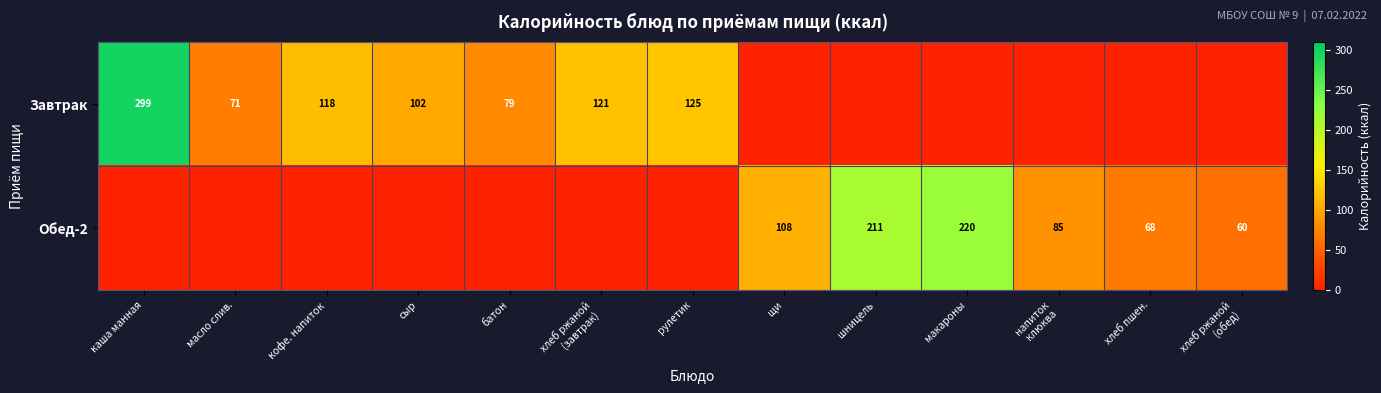

The Обед-2 series shows 211 at шницель. True or false?

True